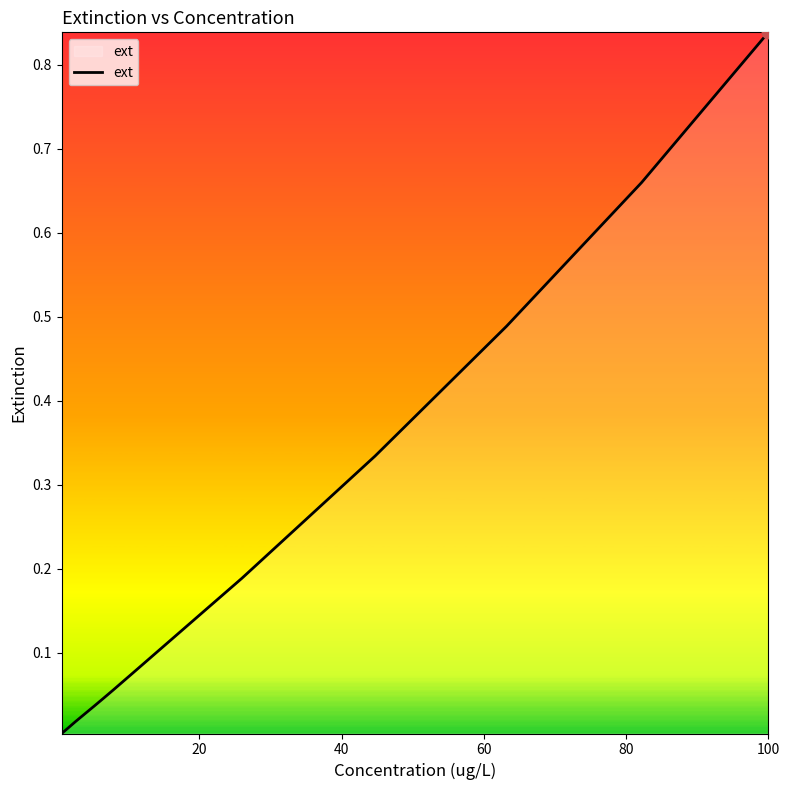

How many lines are shown in the chart?

1